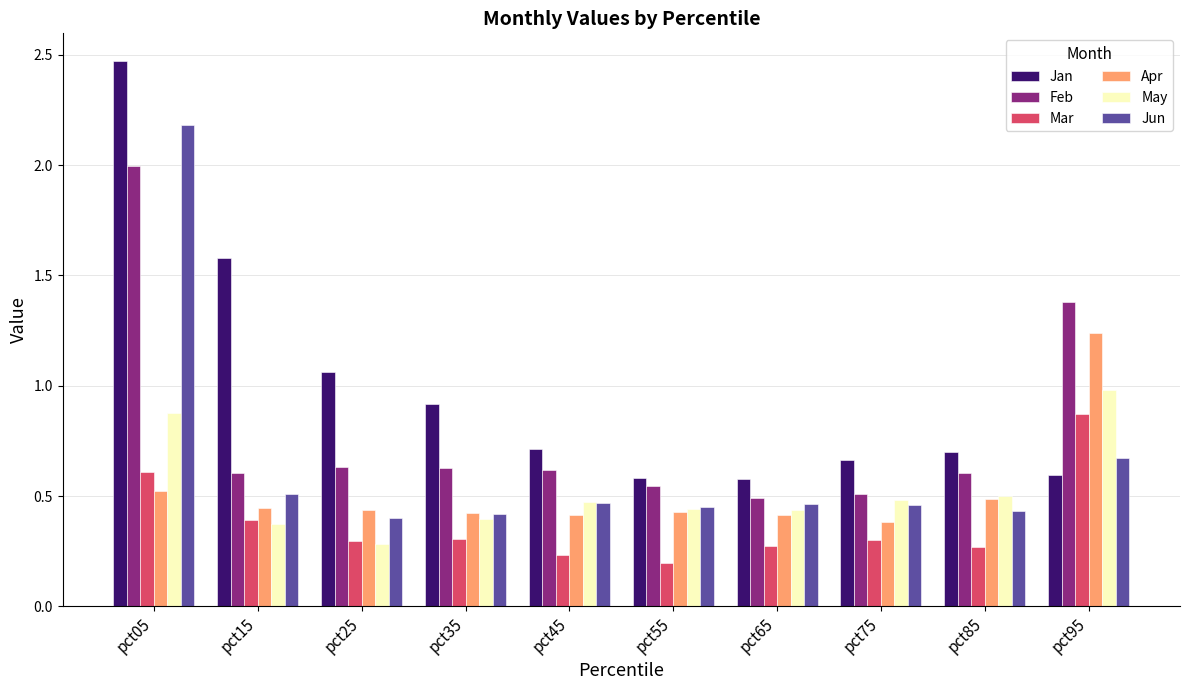

What is the maximum value for Jun?

2.2